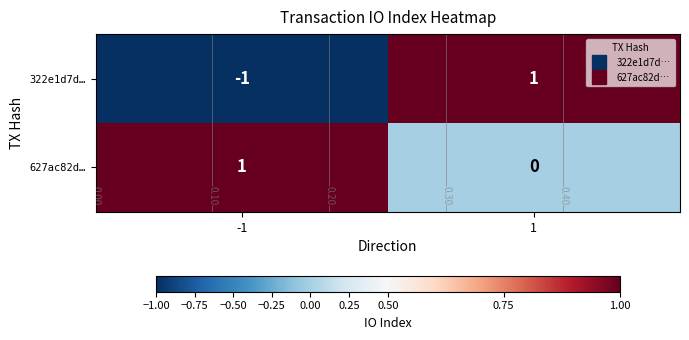

The value of 627ac82d… at -1 is 1. True or false?

True